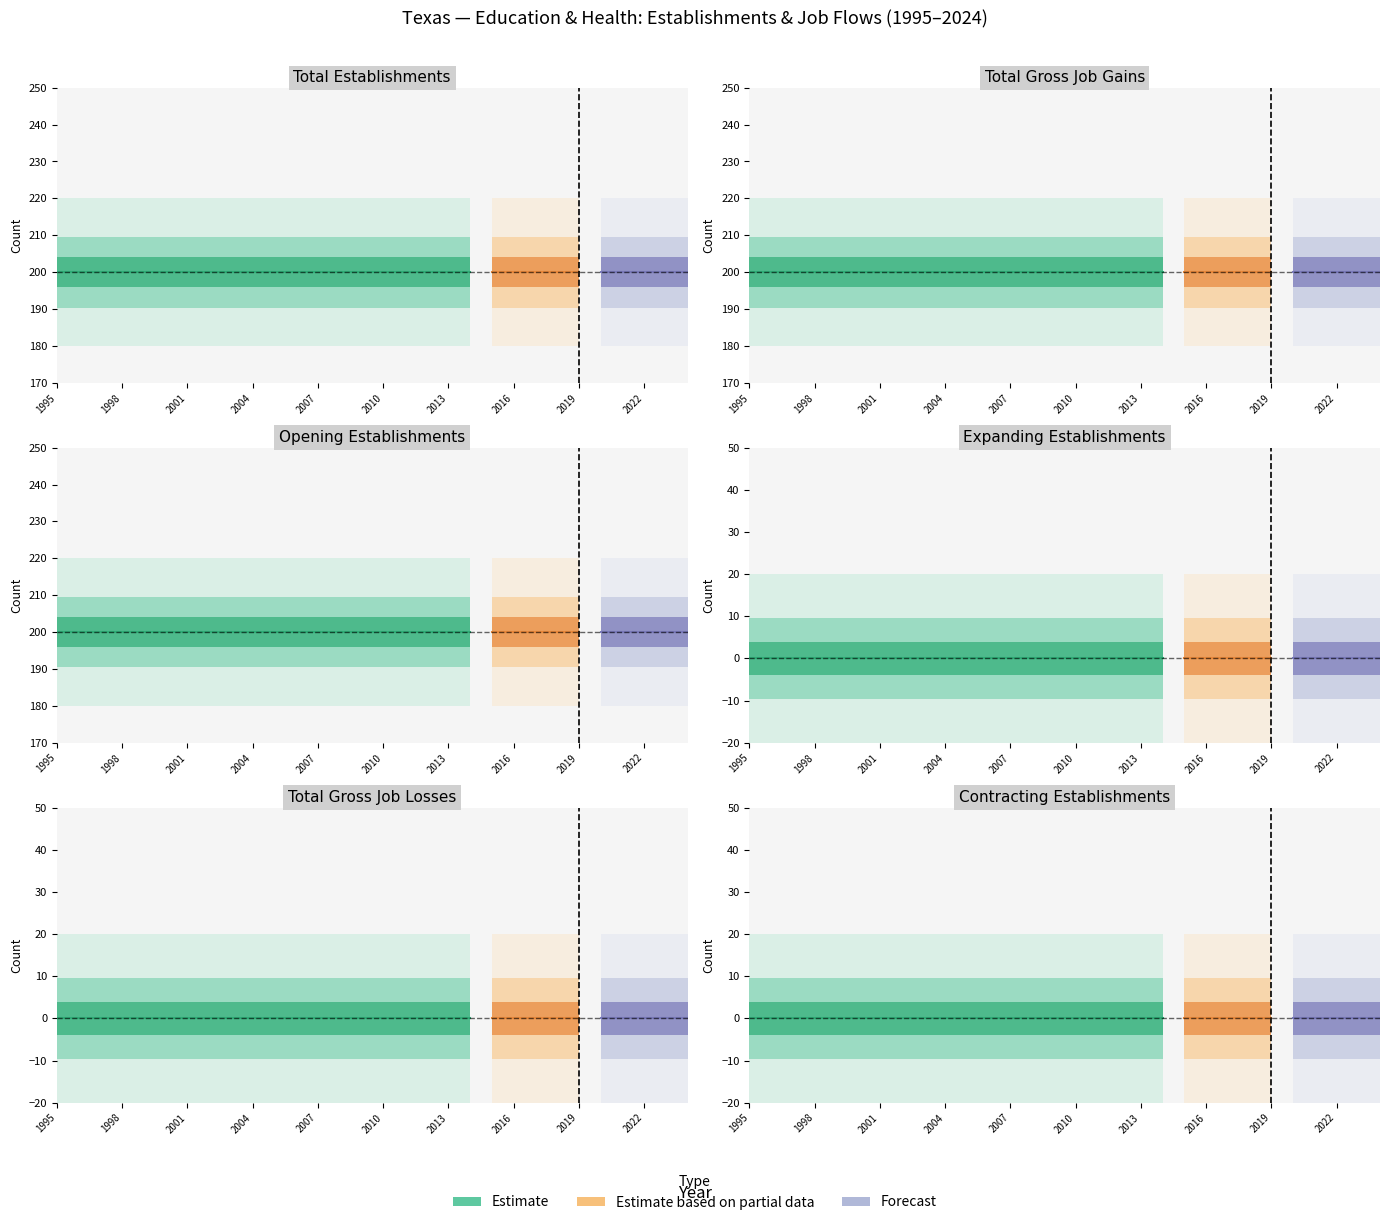

Is this an area chart (filled region under the line)?

No